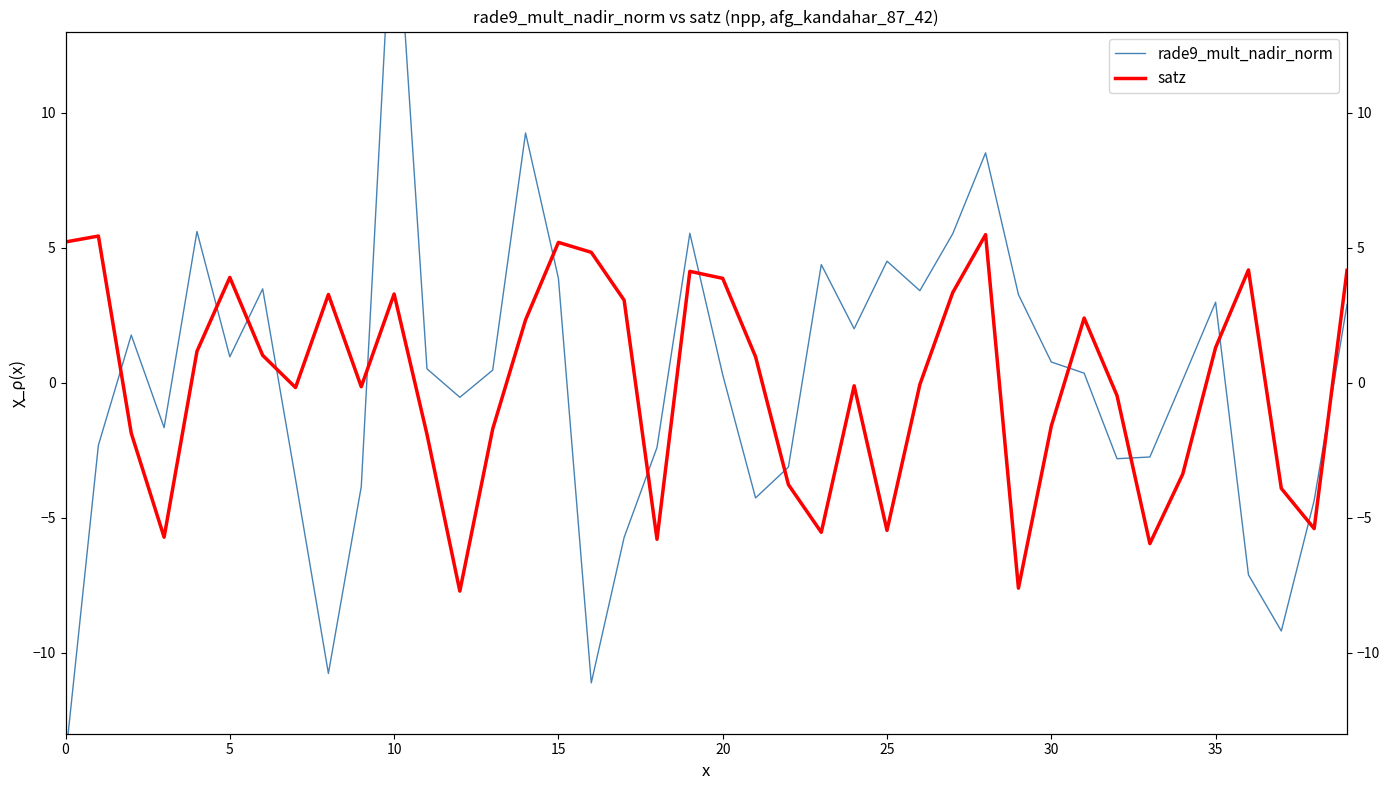

At which label is rade9_mult_nadir_norm closest to 2?

24